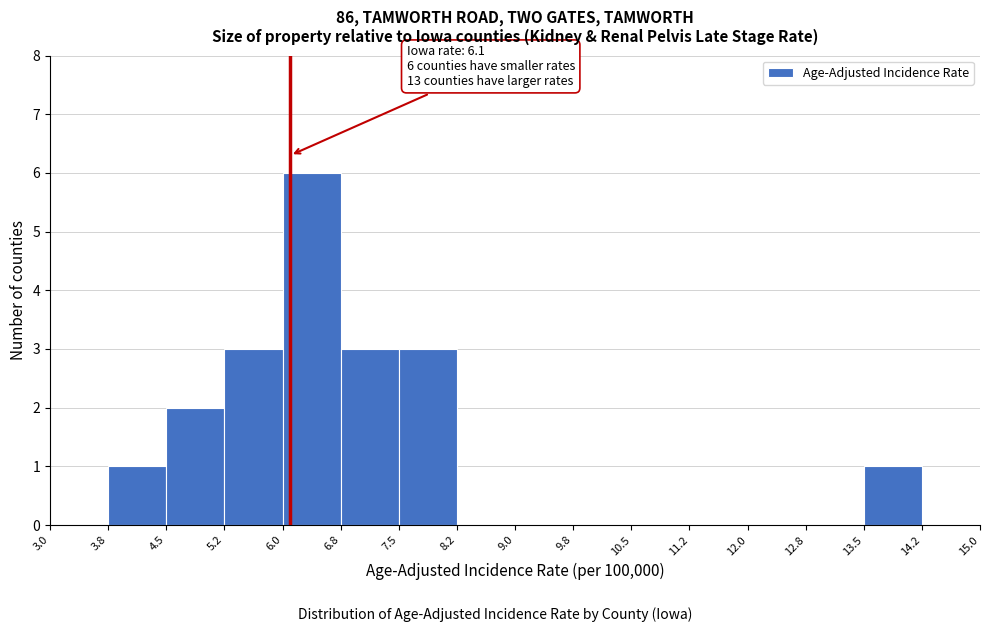

Over which range of the x-axis is the bar tallest?

6.0 to 6.8